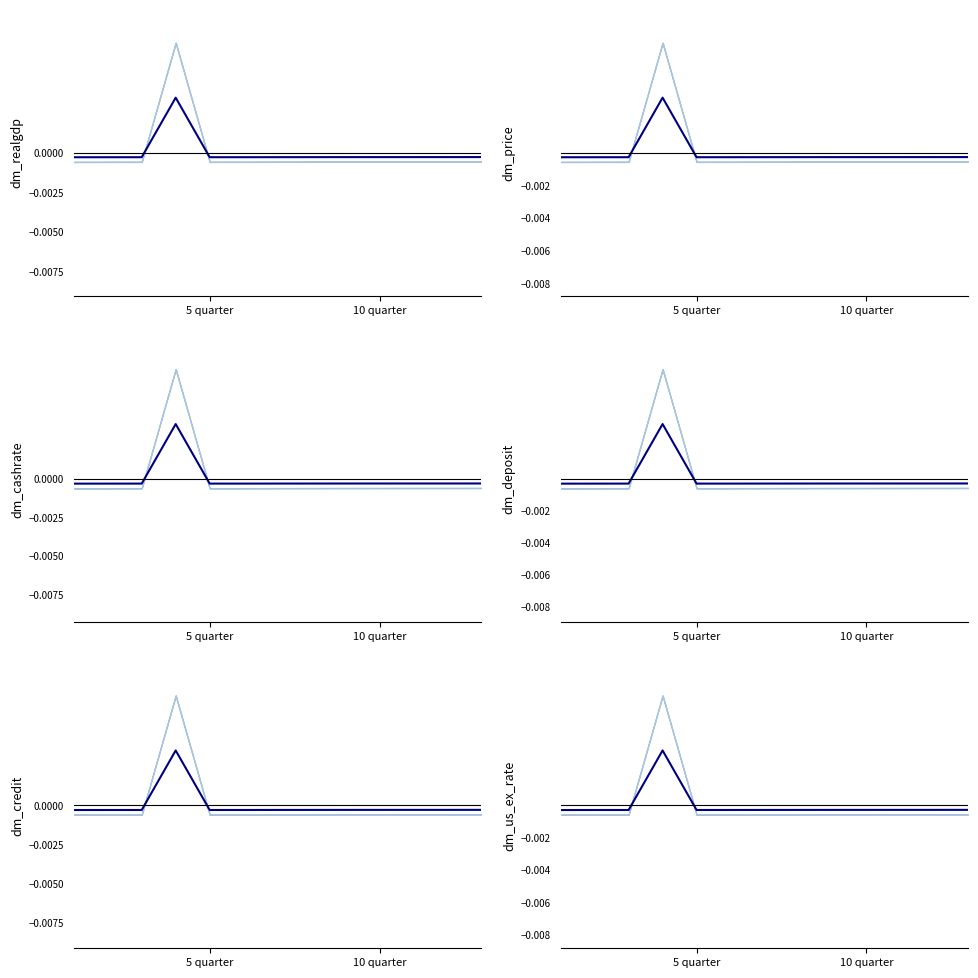

Does the chart have visible grid lines?

No